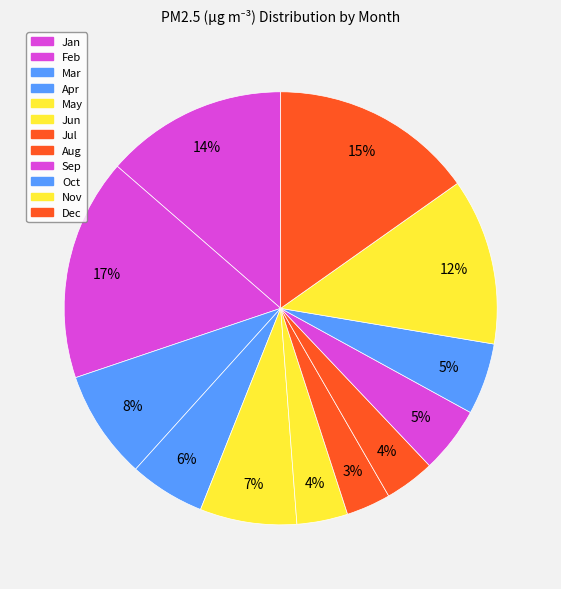

How many segments does this pie chart have?

12